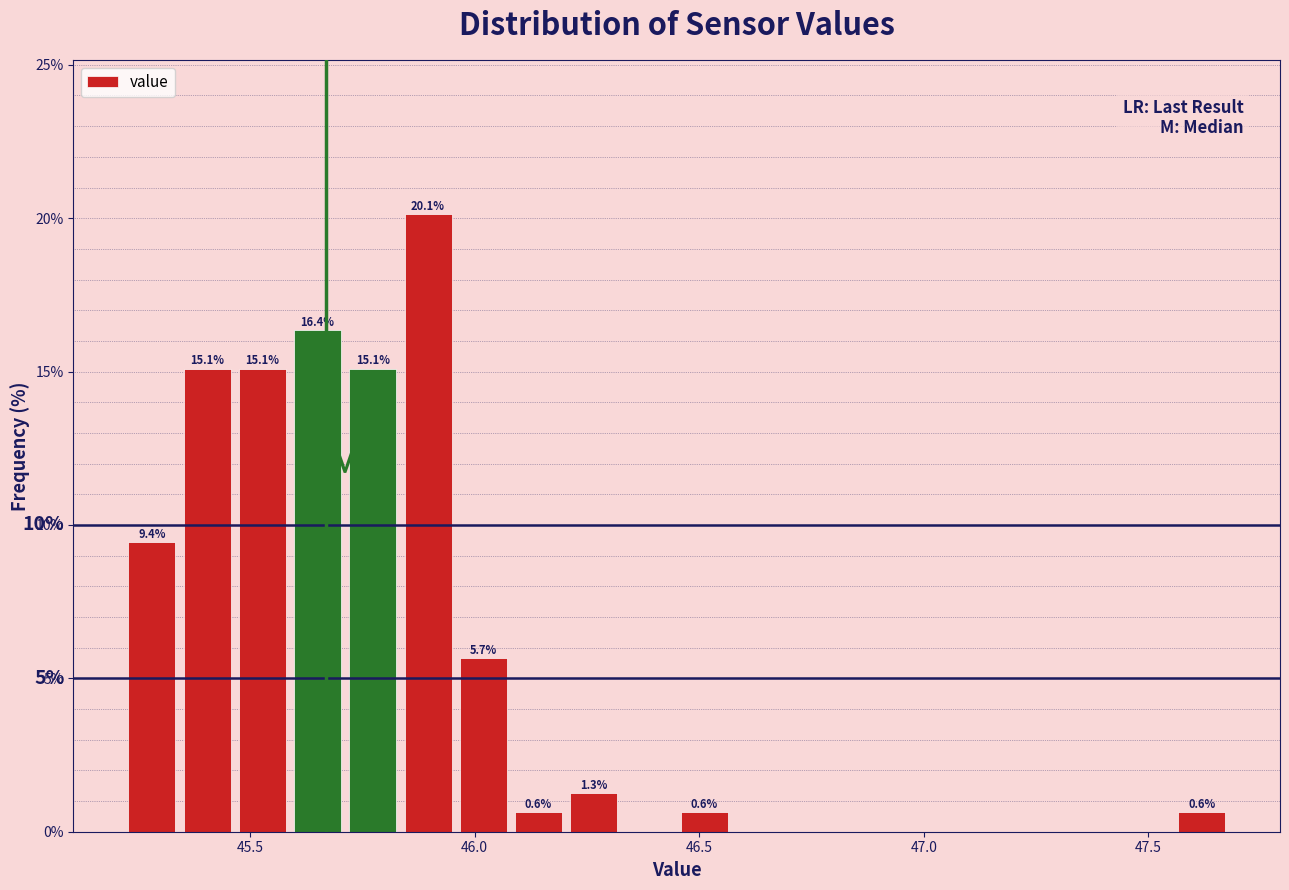

Read against the x-axis, roughly where is the centre of the tallest bar?

45.90